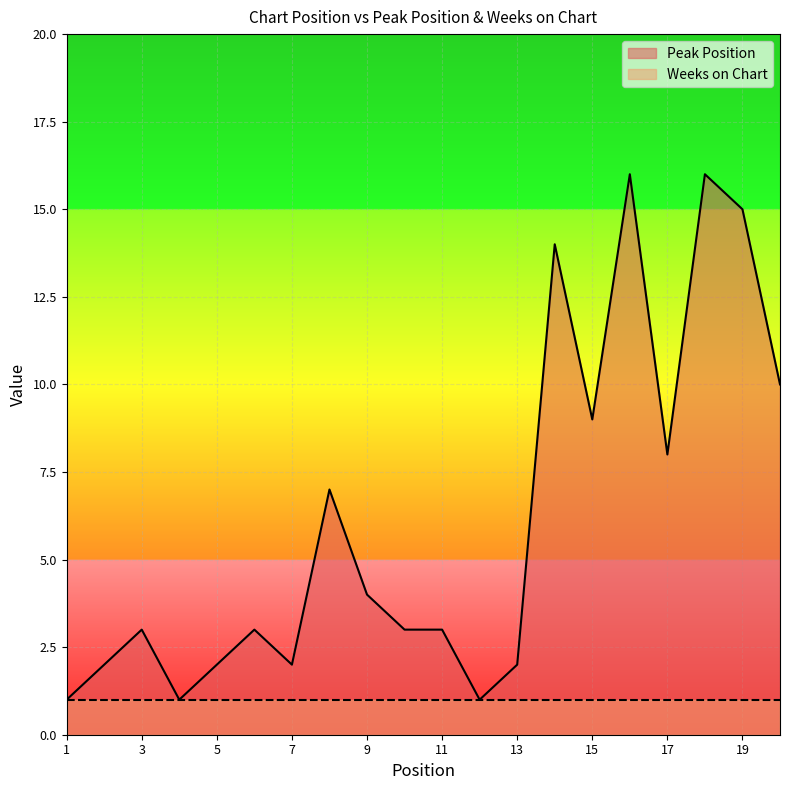

How many categories are shown in the chart?

20